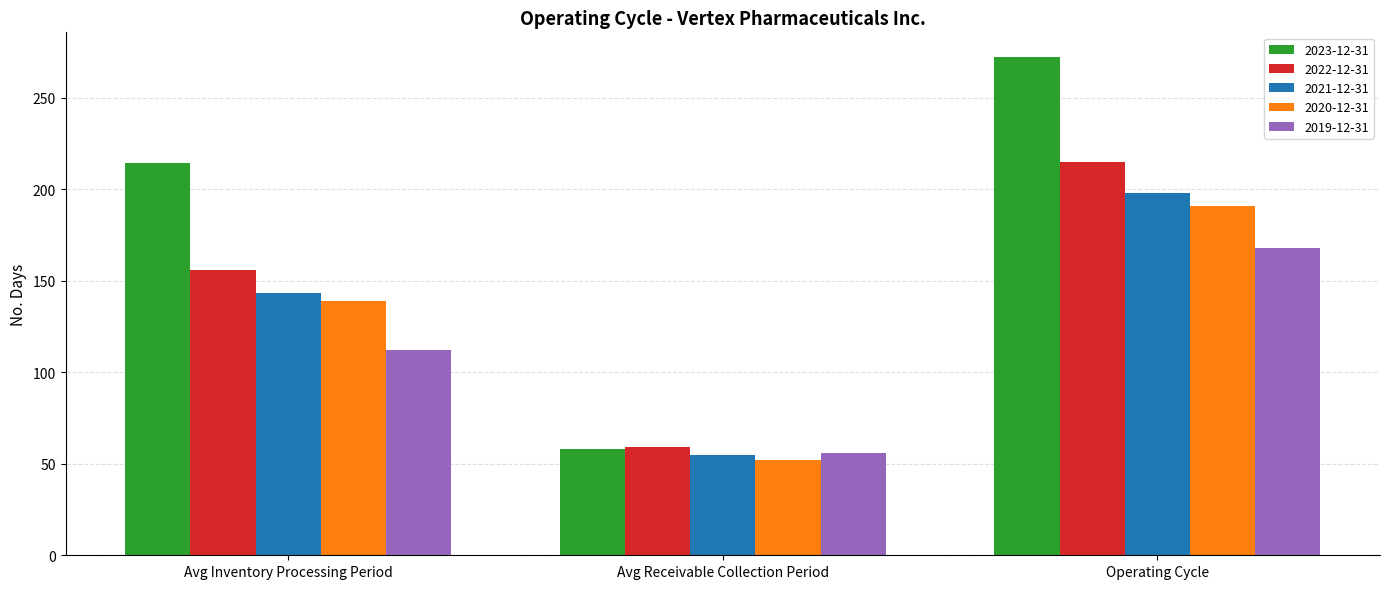

Reading left to right, extract all data points from this chart.

2023-12-31: 214	58	272
2022-12-31: 156	59	215
2021-12-31: 143	55	198
2020-12-31: 139	52	191
2019-12-31: 112	56	168